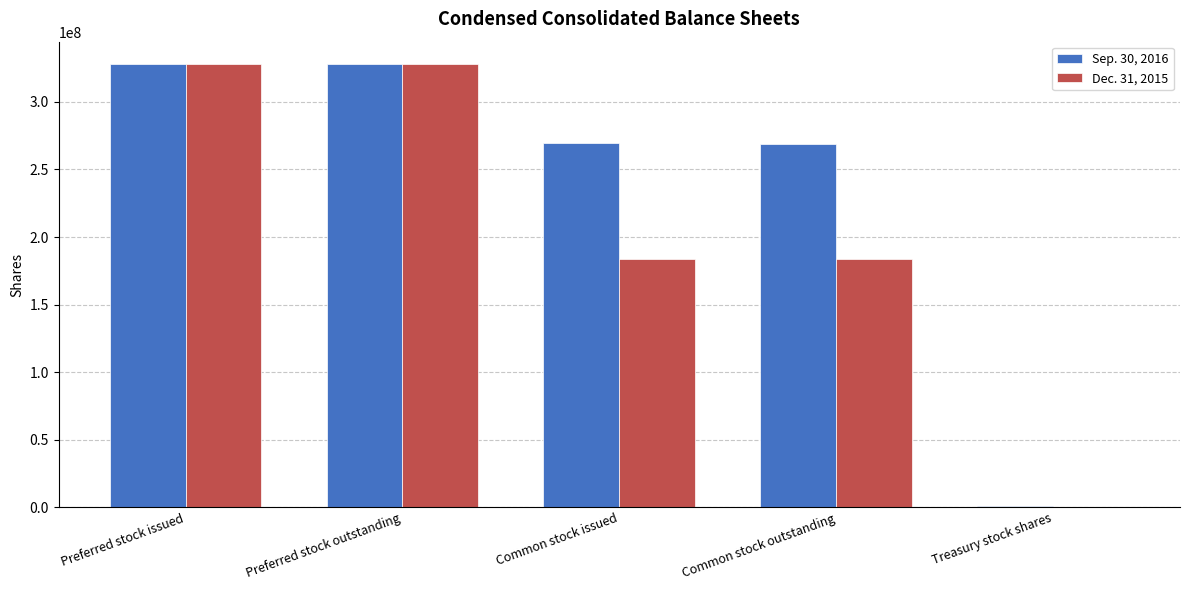

The value of Dec. 31, 2015 at Common stock issued is 183577765. True or false?

True